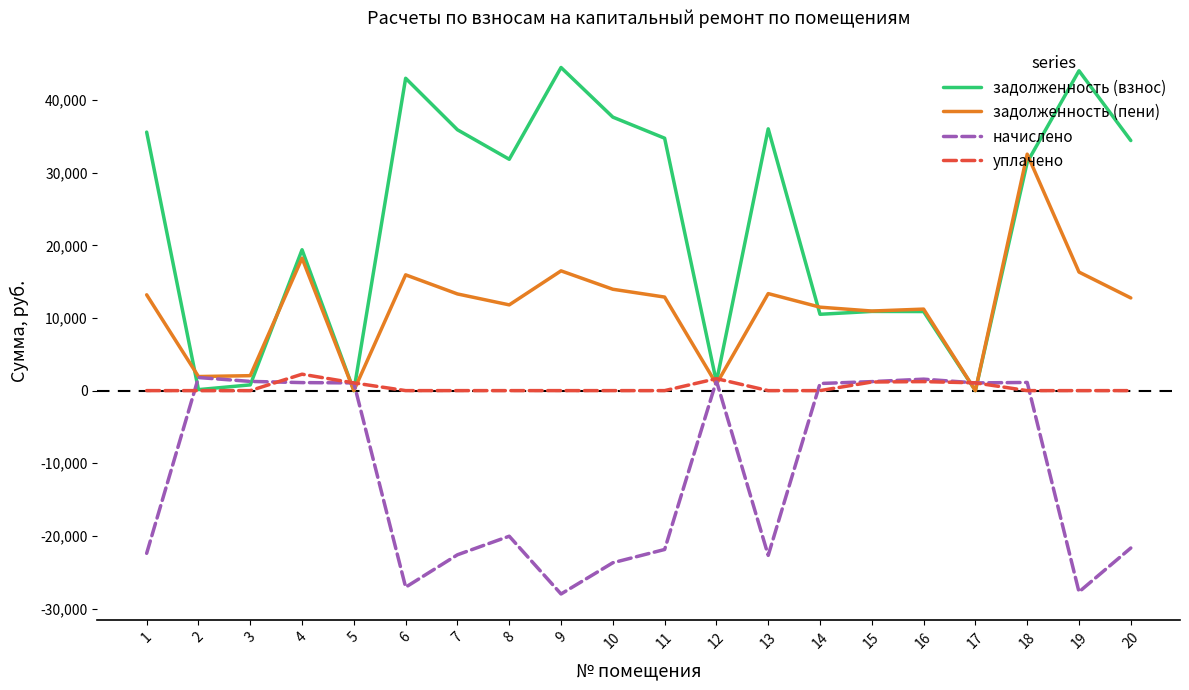

What is the minimum value shown in the chart?

-27999.5